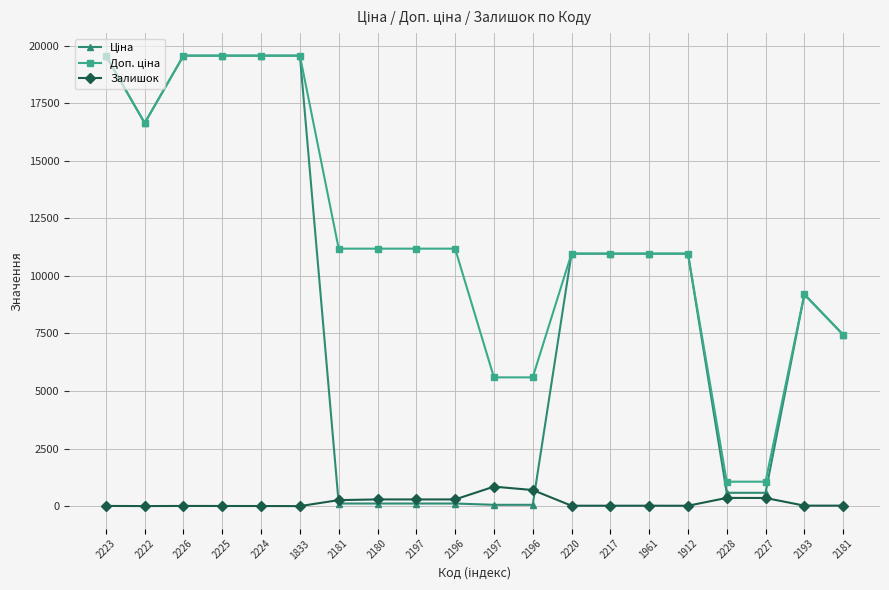

How many lines are shown in the chart?

3